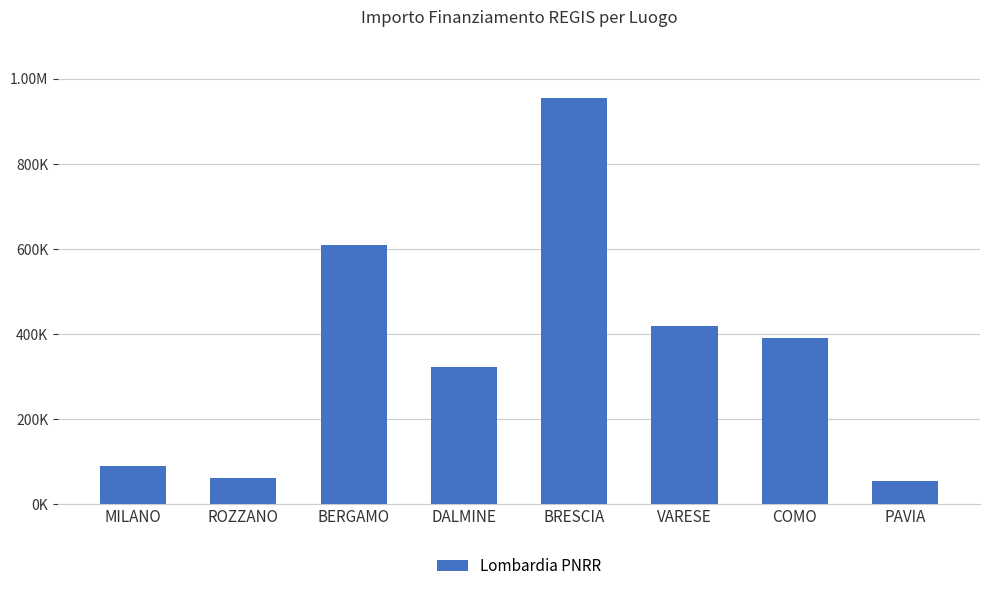

Reading right to left, extract all data points from this chart.

PAVIA=54577.6	COMO=390737.0	VARESE=419625.5	BRESCIA=955397.5	DALMINE=324168.7	BERGAMO=609437.1	ROZZANO=62062.4	MILANO=90268.6